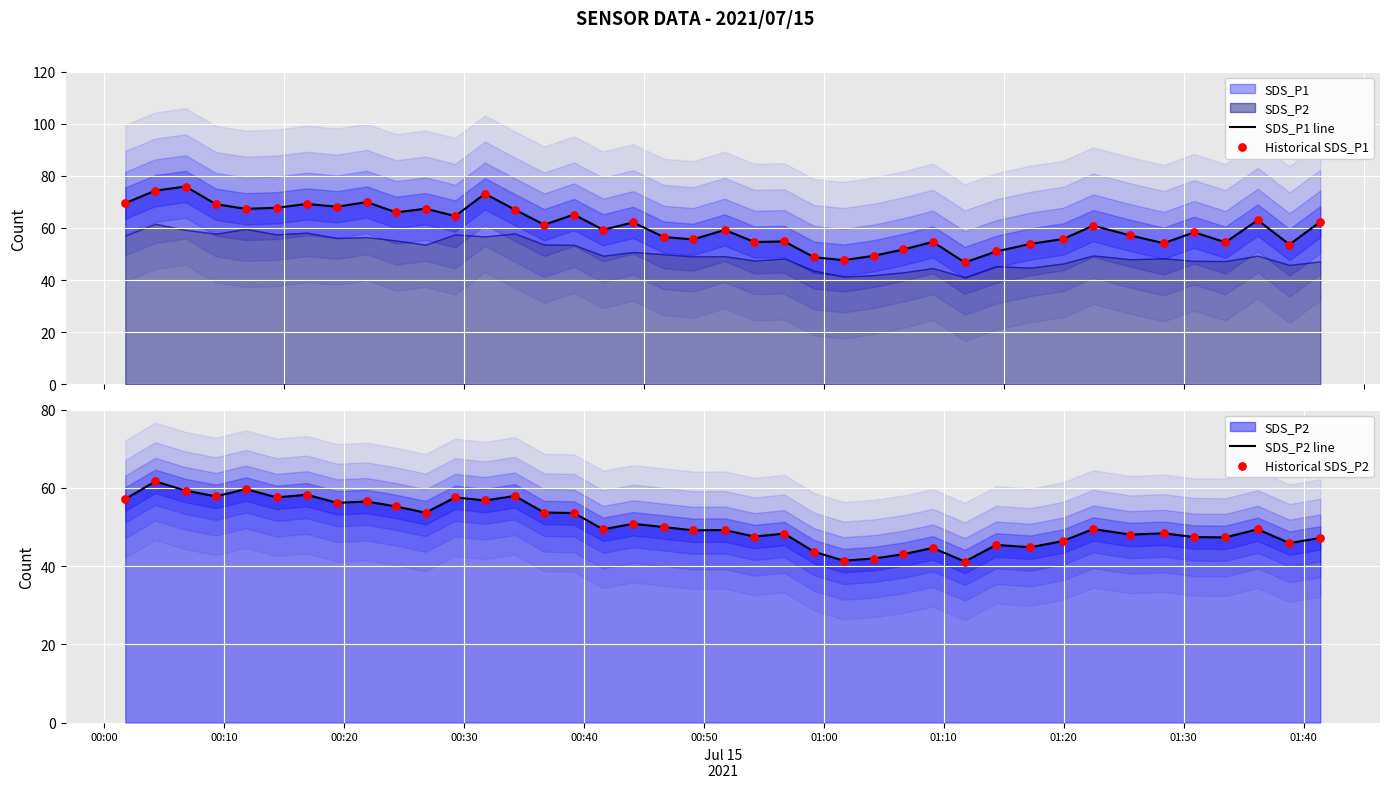

Which series has the largest total across all categories?

SDS_P1 line